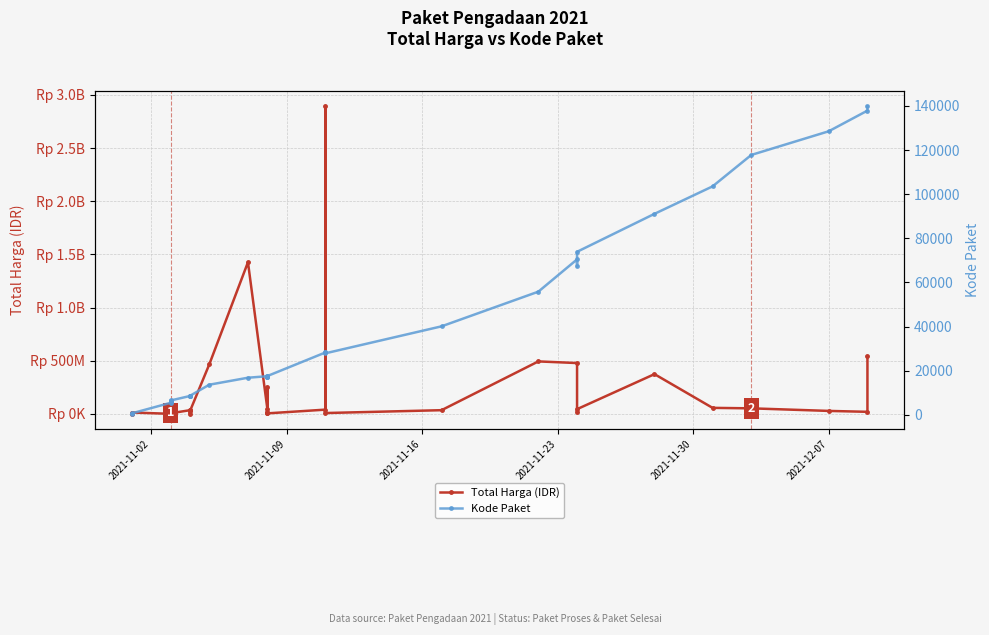

True or false: Total Harga (IDR) and Kode Paket cross at least once.

False